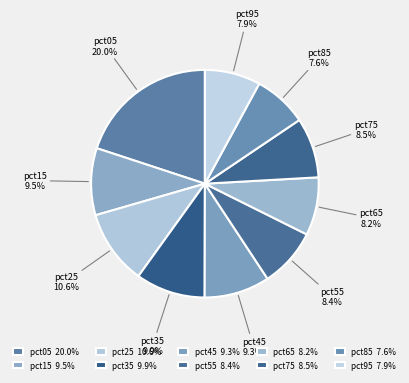

To the nearest percent, what percentage of the pie is pct55?

8%